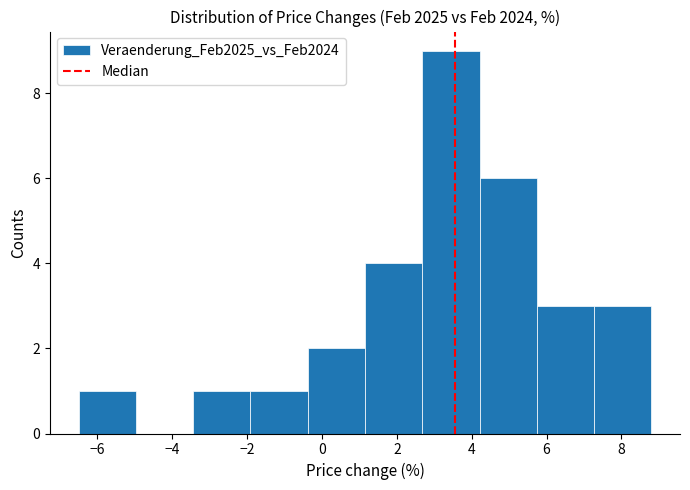

Reading left to right, transcribe this chart: for each bar, give the range it covers on the x-axis and its height. Neither the bar edges nor the heights are printed on the chart, so give them approximately, as read against the axes.

-6.4 to -5.0: 1
-5.0 to -3.4: 0
-3.4 to -2.0: 1
-2.0 to -0.4: 1
-0.4 to 1.2: 2
1.2 to 2.6: 4
2.6 to 4.2: 9
4.2 to 5.8: 6
5.8 to 7.2: 3
7.2 to 8.8: 3